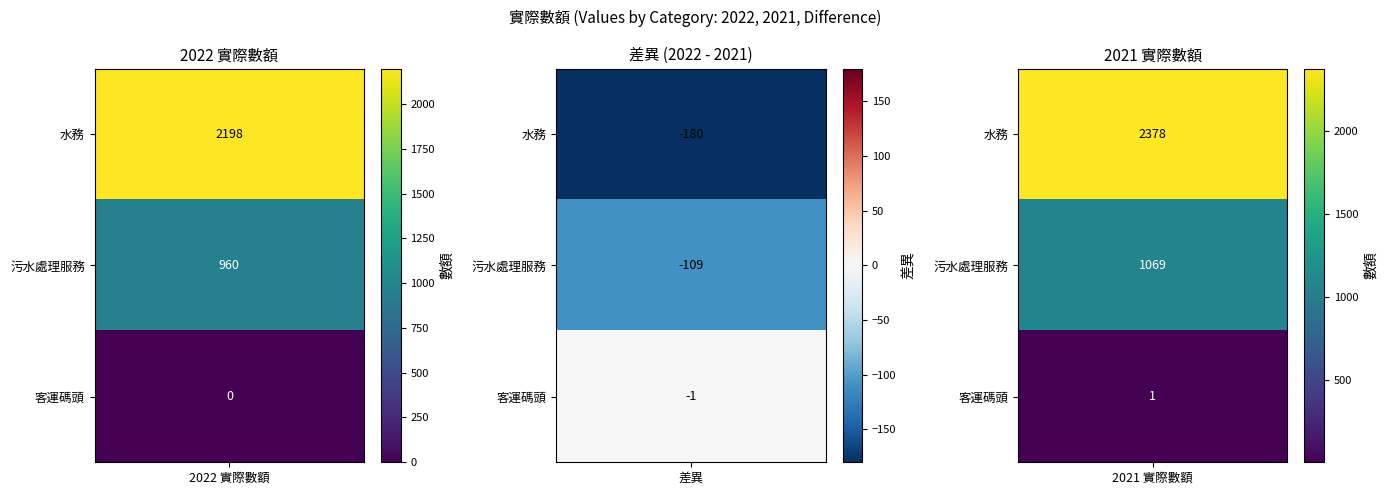

The value of 水務 at 0 is 1318. True or false?

False